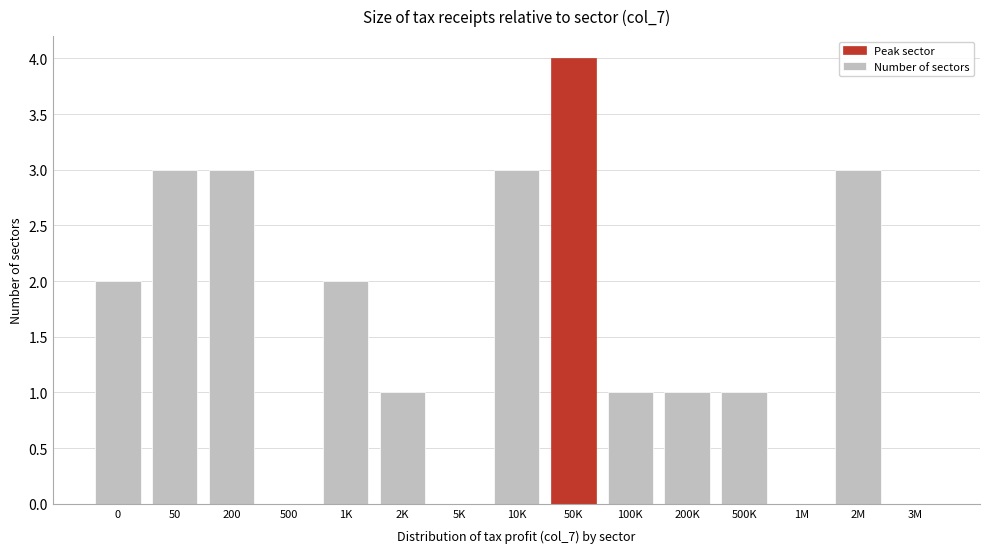

Reading left to right, extract all data points from this chart.

0=2	50=3	200=3	500=0	1K=2	2K=1	5K=0	10K=3	50K=4	100K=1	200K=1	500K=1	1M=0	2M=3	3M=0